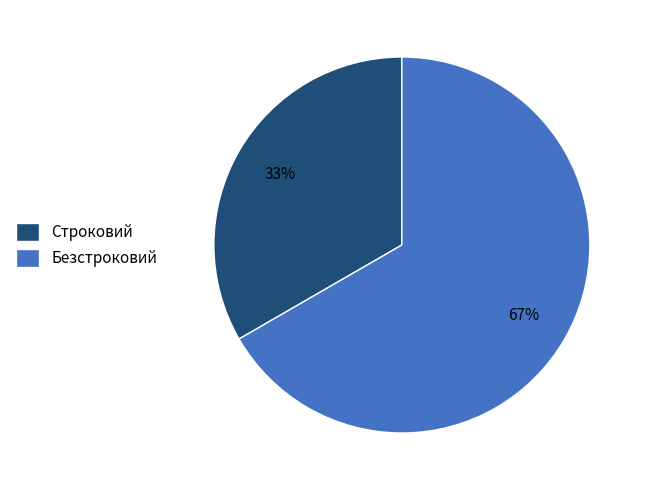

Is it true that Строковий is 33% of the pie?

True